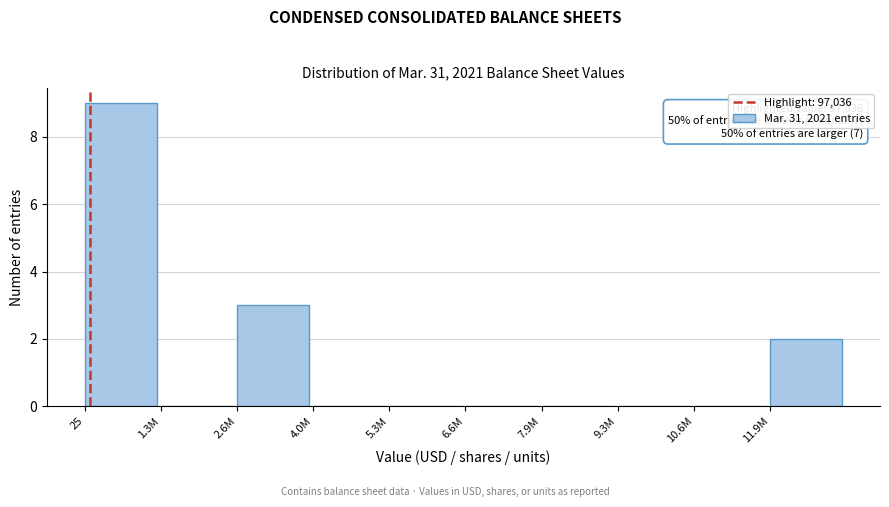

Reading left to right, transcribe all the data shown in this chart.

25=9	1.3M=0	2.6M=3	4.0M=0	5.3M=0	6.6M=0	7.9M=0	9.3M=0	10.6M=0	11.9M=2